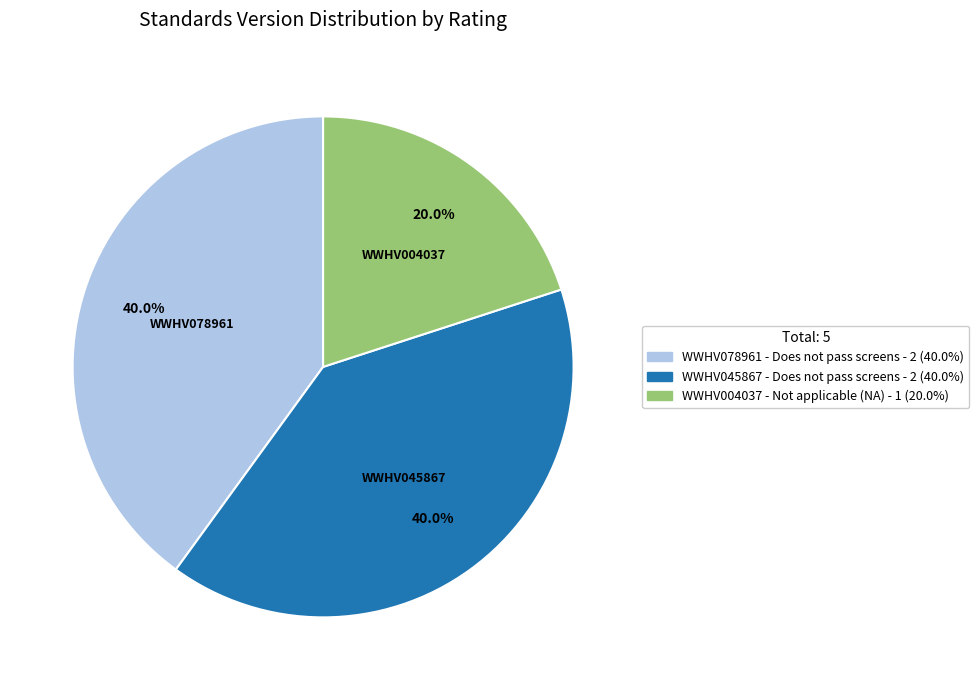

To the nearest percent, what is the average slice percentage?

33%